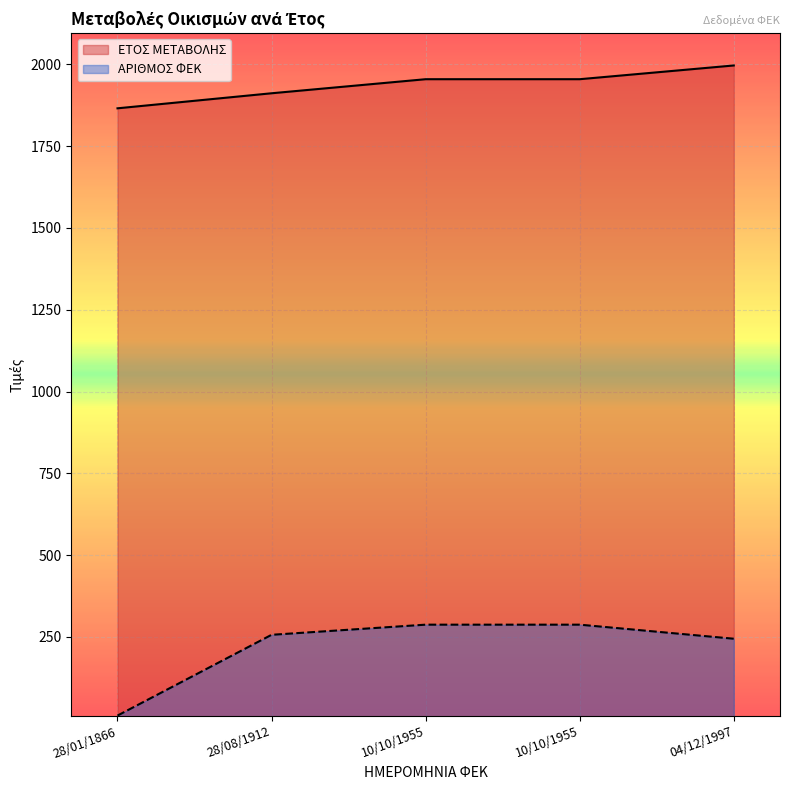

At which label does ΑΡΙΘΜΟΣ ΦΕΚ reach its peak?

10/10/1955